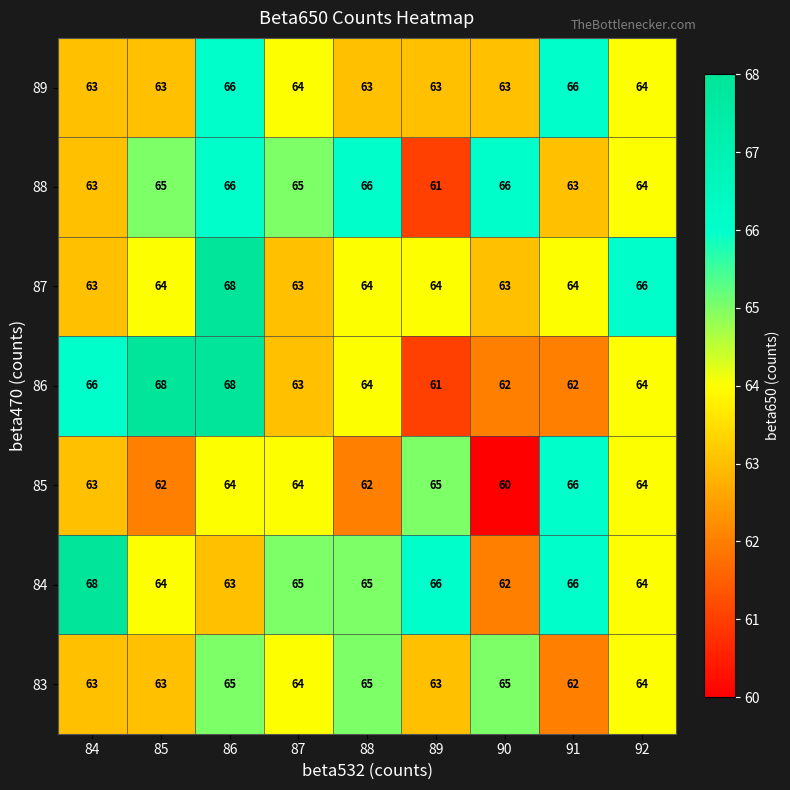

The 85 series shows 21 at 89. True or false?

False